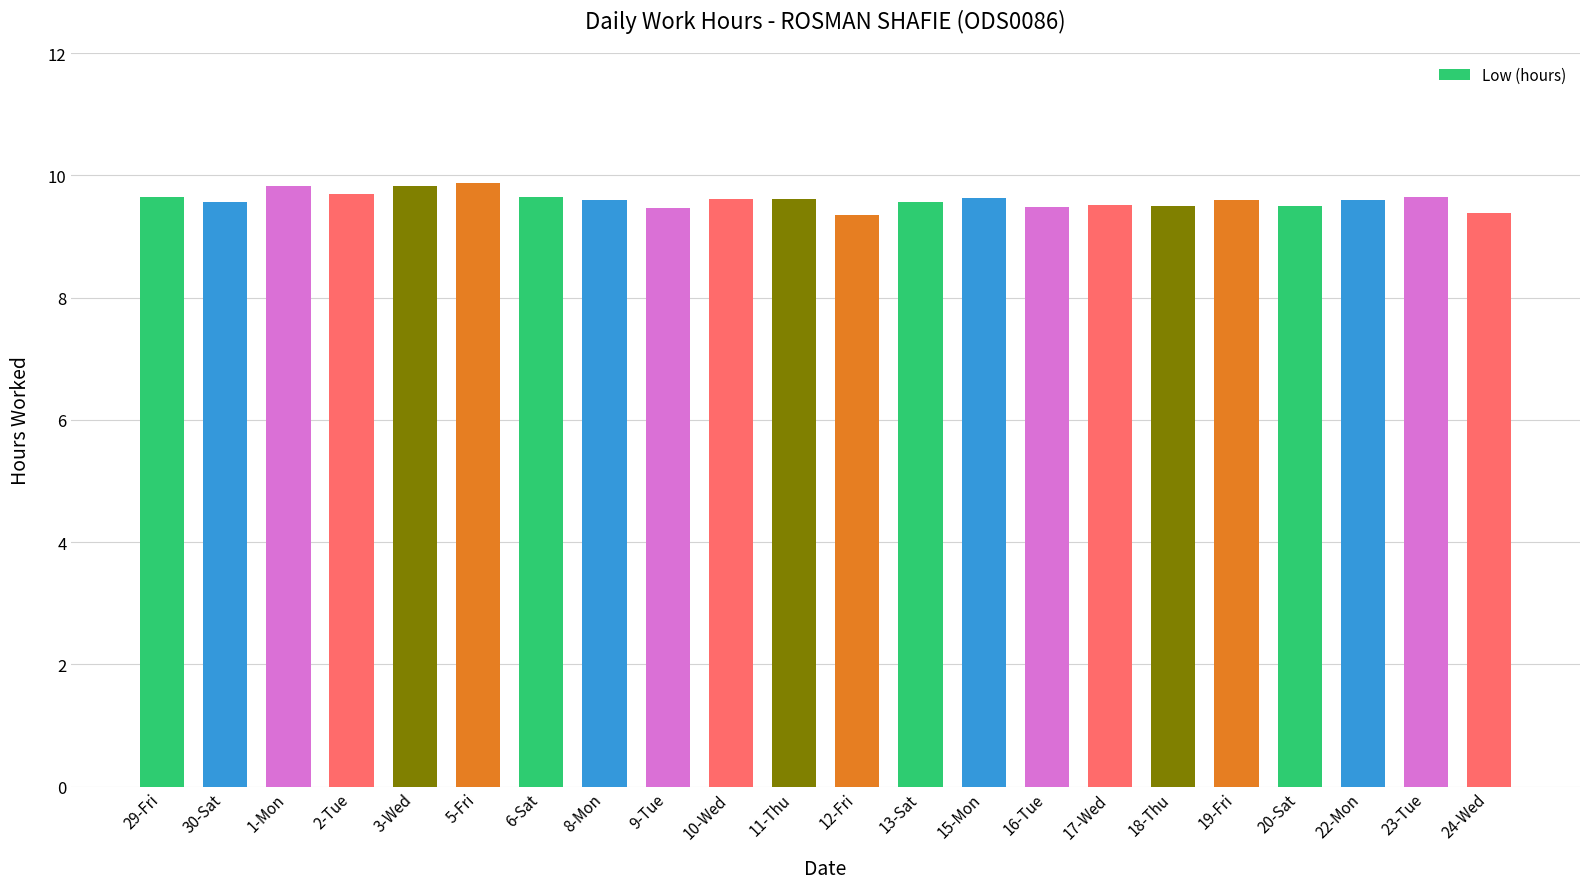

Approximately how many times larger is the value at 15-Mon compared to 8-Mon?

1.0